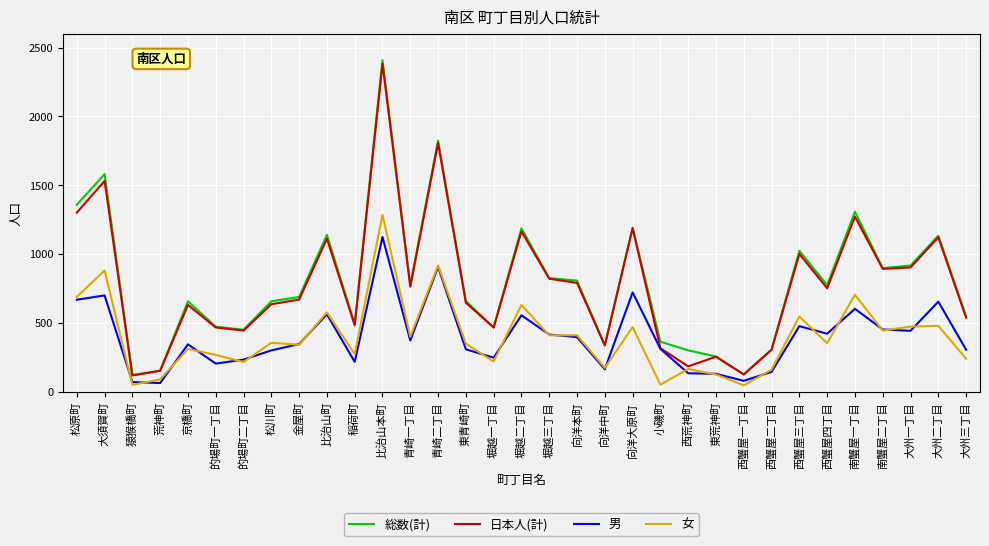

What is the total value across all series at 南蟹屋一丁目?

3888